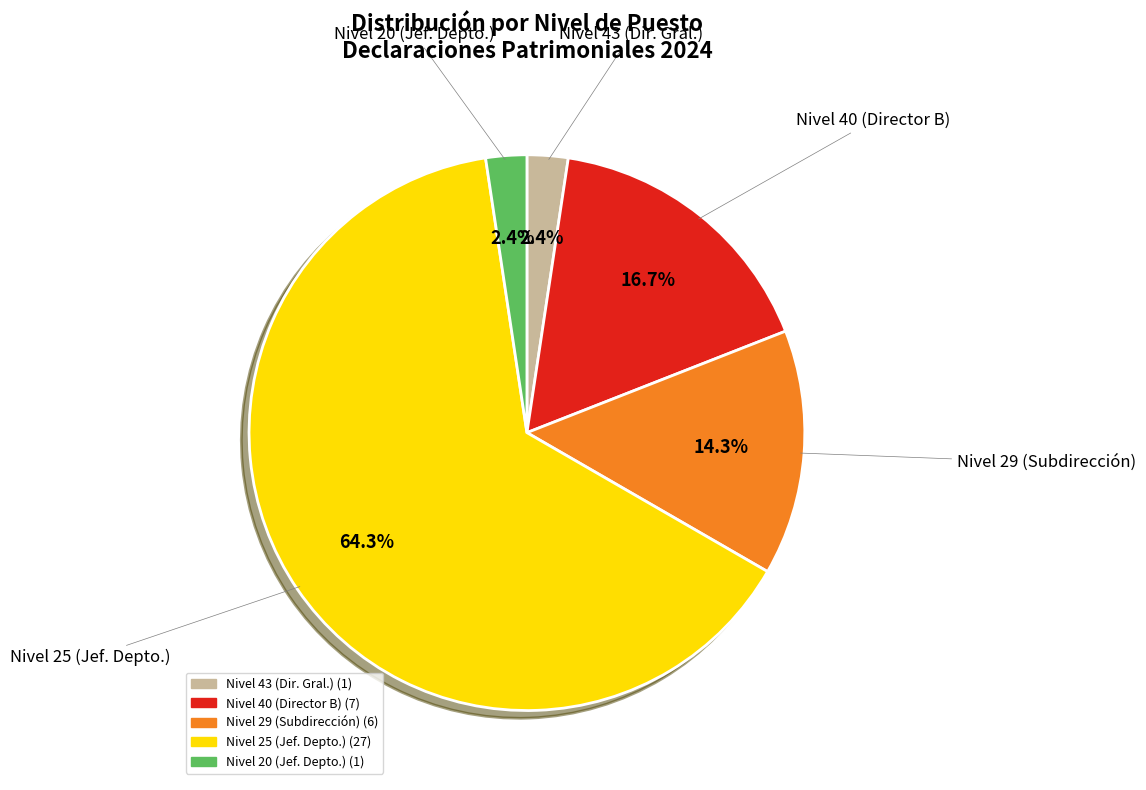

Is there any slice that represents more than half of the pie?

Yes